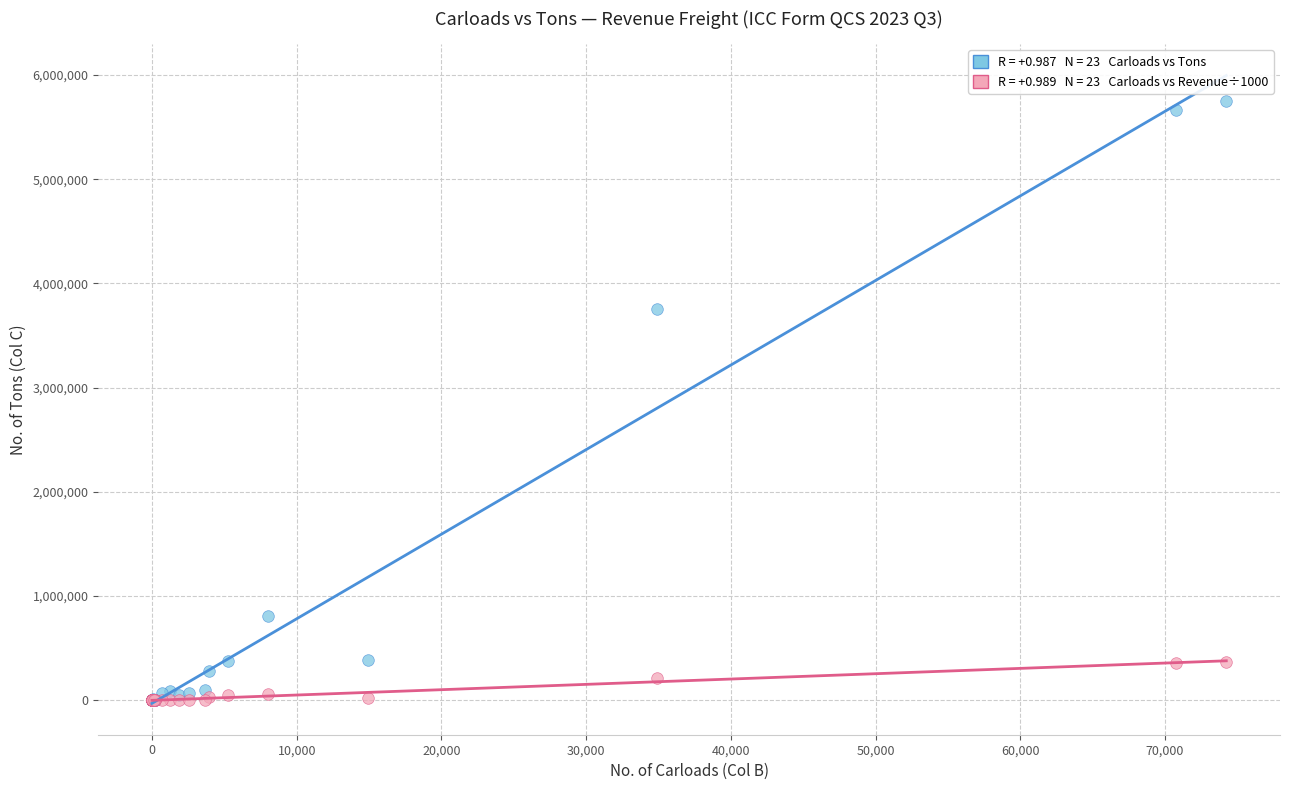

Across all series, what Y value is closest to 2875685?

3758478.5